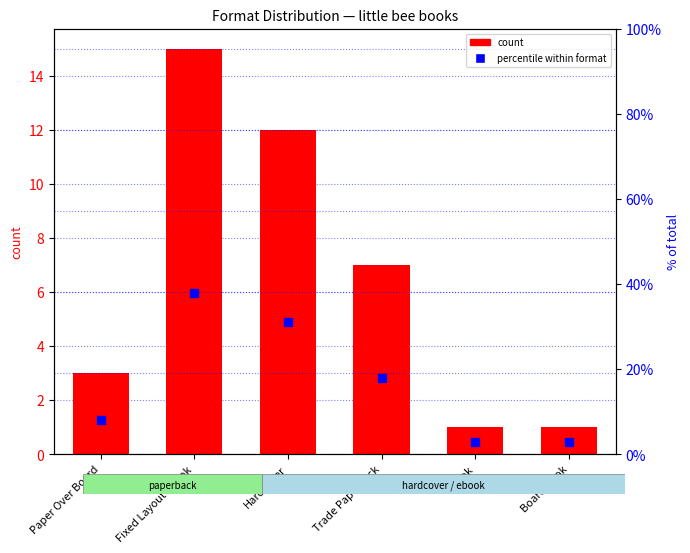

At how many categories does at least one series exceed 26?

2